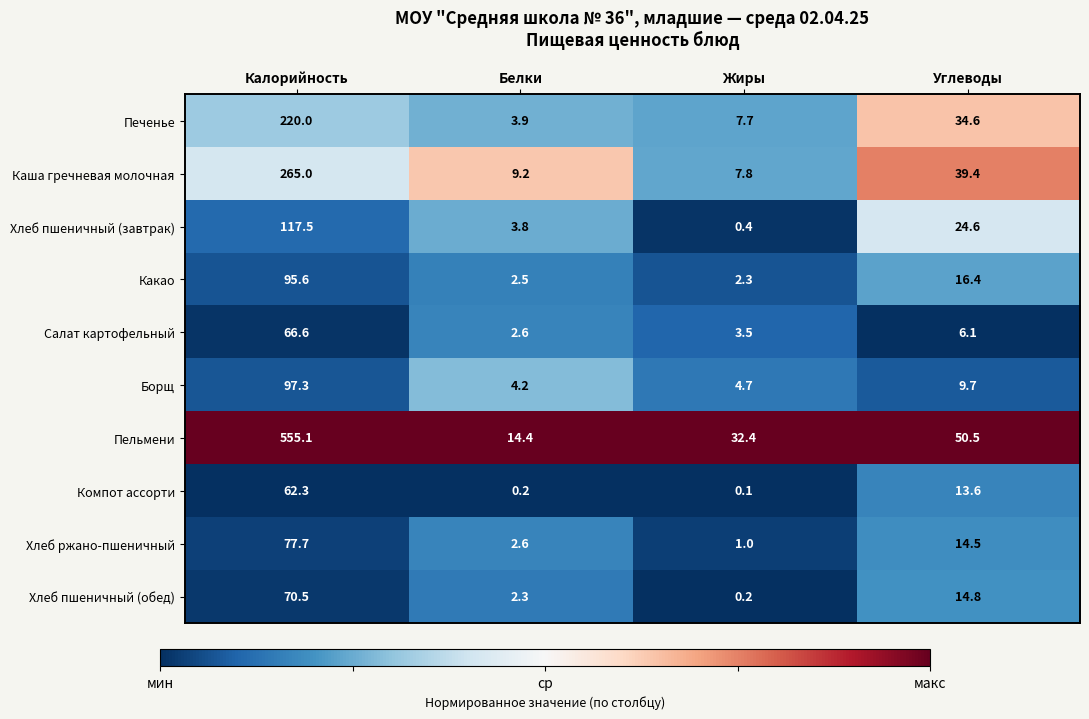

What is the lowest value of the Борщ series?

4.2